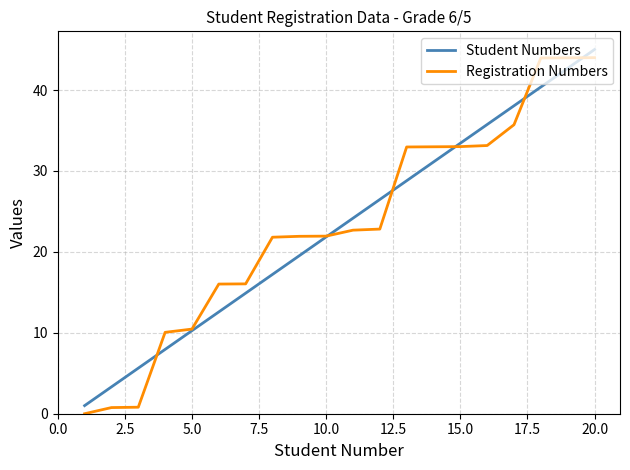

How many series are shown in this chart?

2